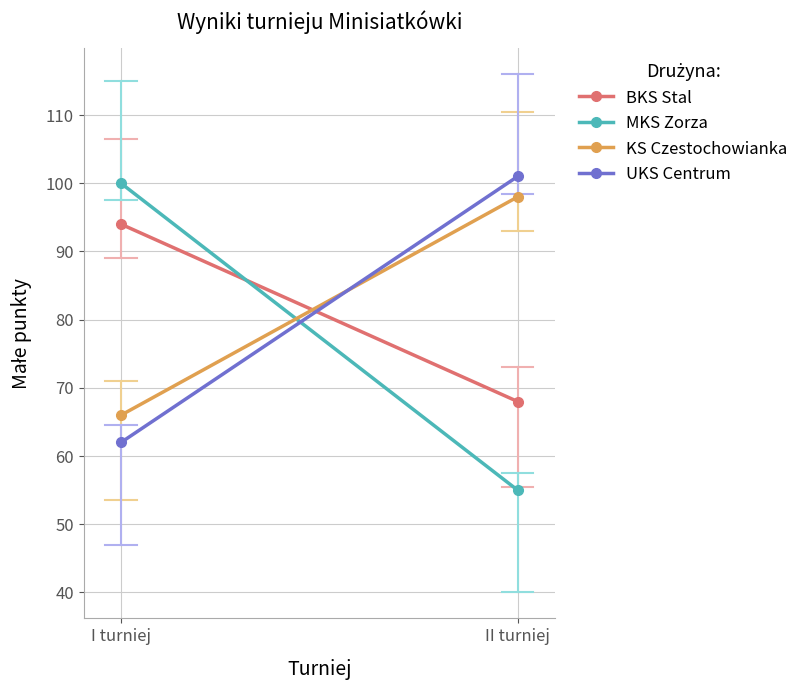

List the series in order of their peak value, lowest first.

BKS Stal, KS Czestochowianka, MKS Zorza, UKS Centrum